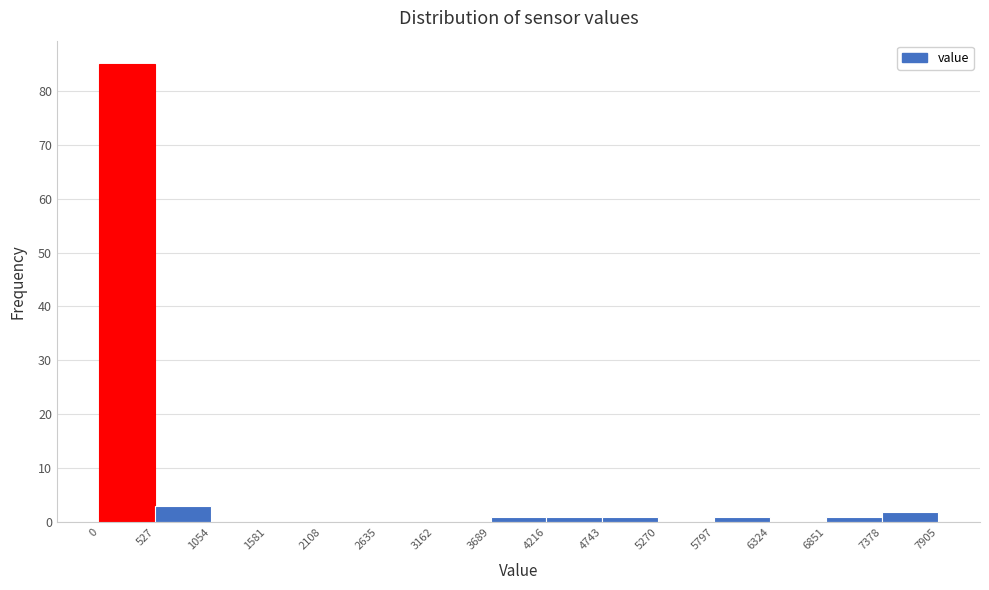

Reading left to right, list every bar in this chart as the range it spans on the x-axis followed by its height. The values are not printed on the chart, so give them approximately, as read against the axis.

0 to 527: 85
527 to 1054: 3
1054 to 1581: 0
1581 to 2108: 0
2108 to 2635: 0
2635 to 3162: 0
3162 to 3689: 0
3689 to 4216: 1
4216 to 4743: 1
4743 to 5270: 1
5270 to 5797: 0
5797 to 6324: 1
6324 to 6851: 0
6851 to 7378: 1
7378 to 7905: 2